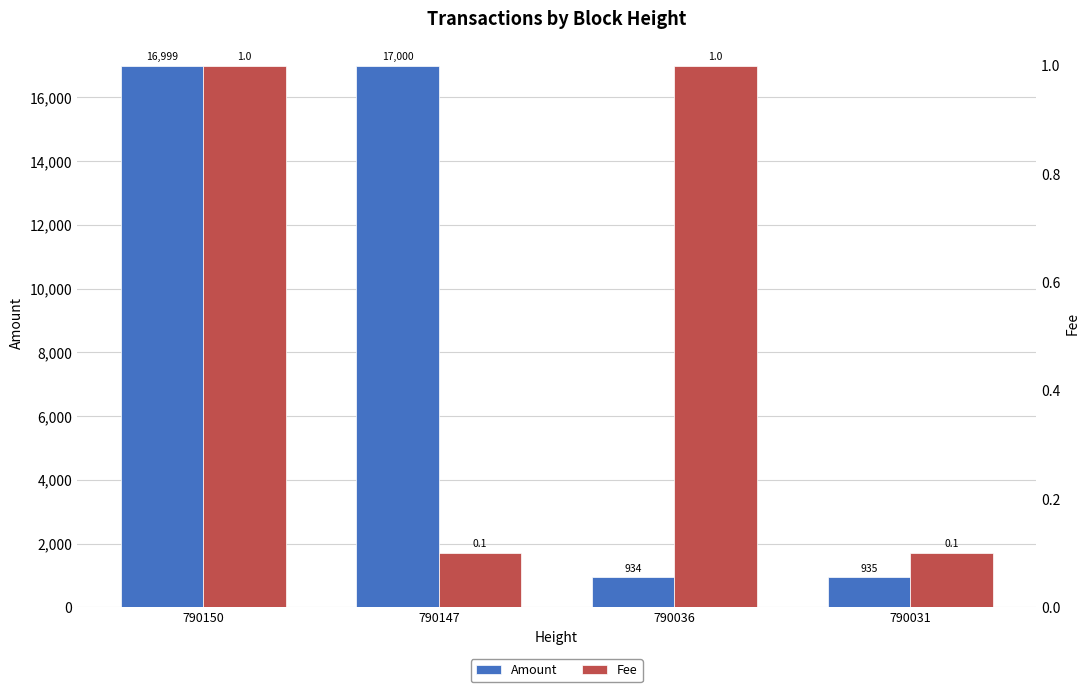

What are all the series names shown in the legend?

Amount, Fee